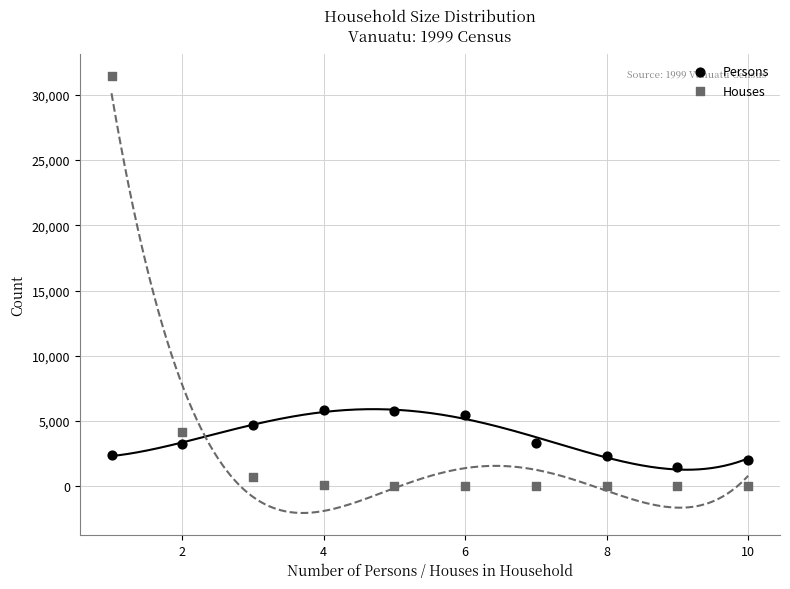

Across all data points, what is the range of Y values (max minus min)?

31434